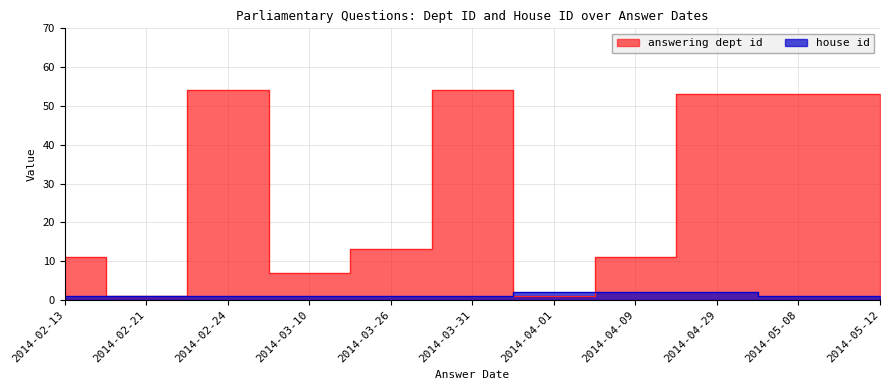

At which category is the sum across all series the highest?

2014-02-24